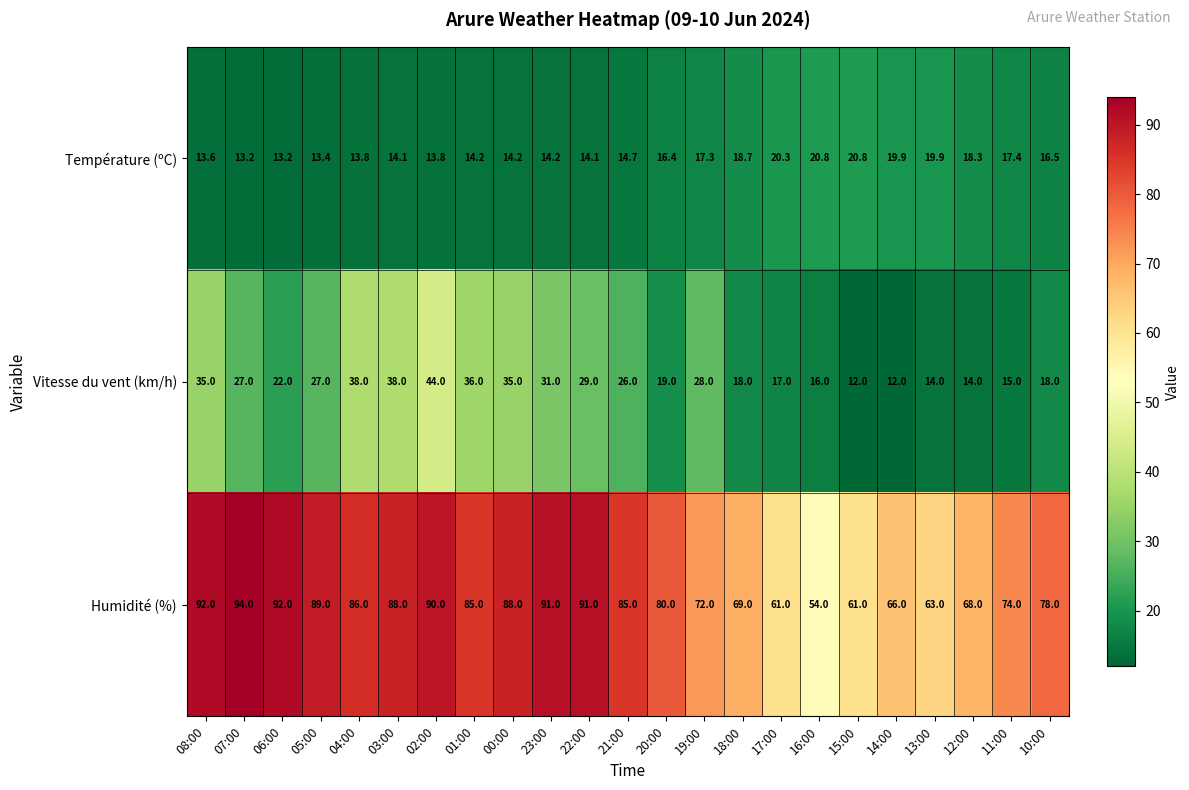

What is the difference between the second highest and second lowest values in the Humidité (%) series?

31.0